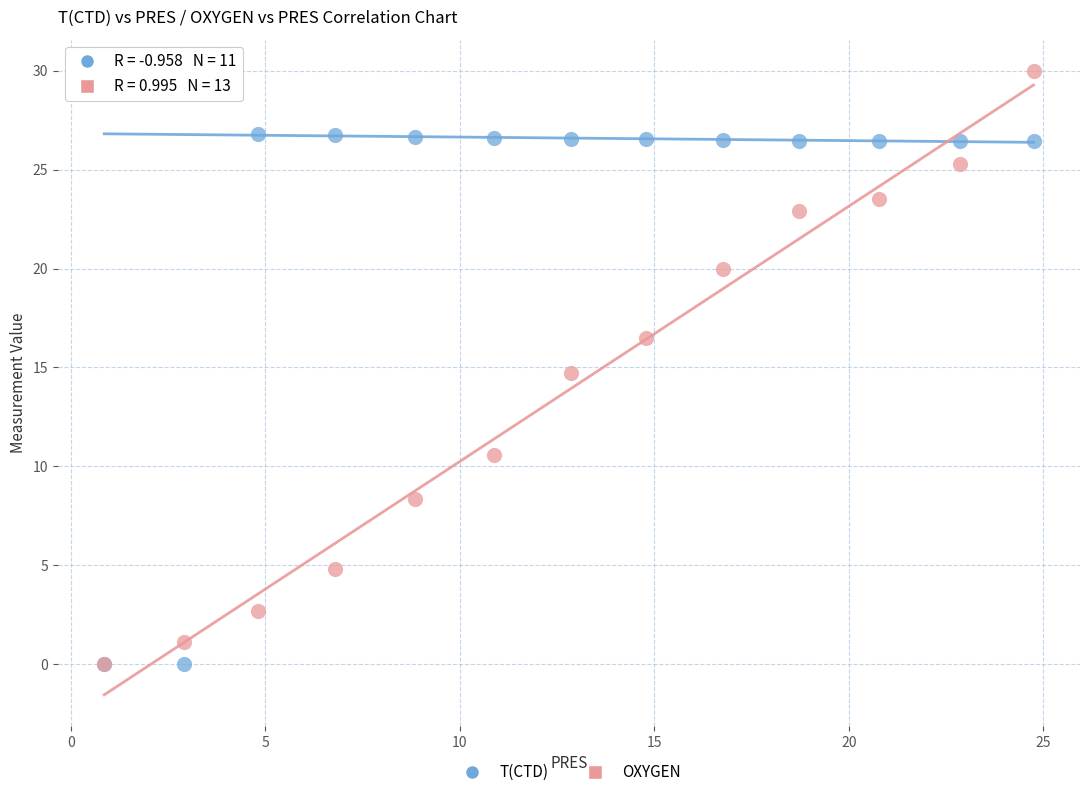

What are all the series names shown in the legend?

T(CTD), OXYGEN